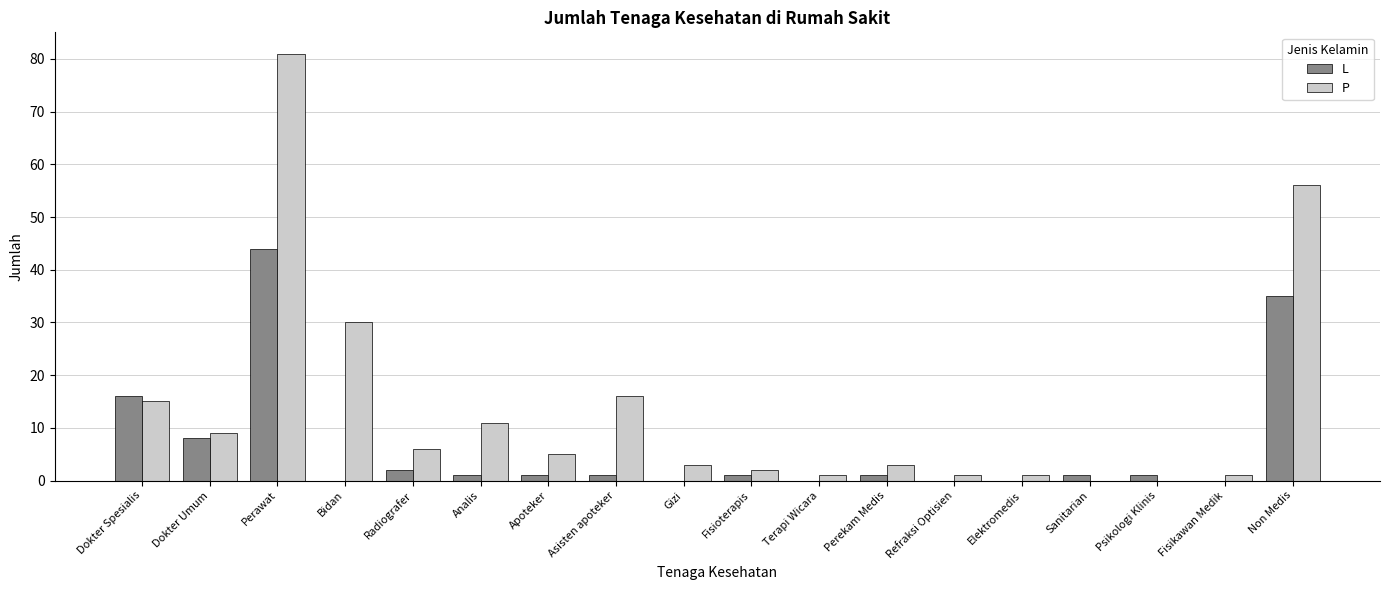

The value of L at Dokter Spesialis is 16. True or false?

True